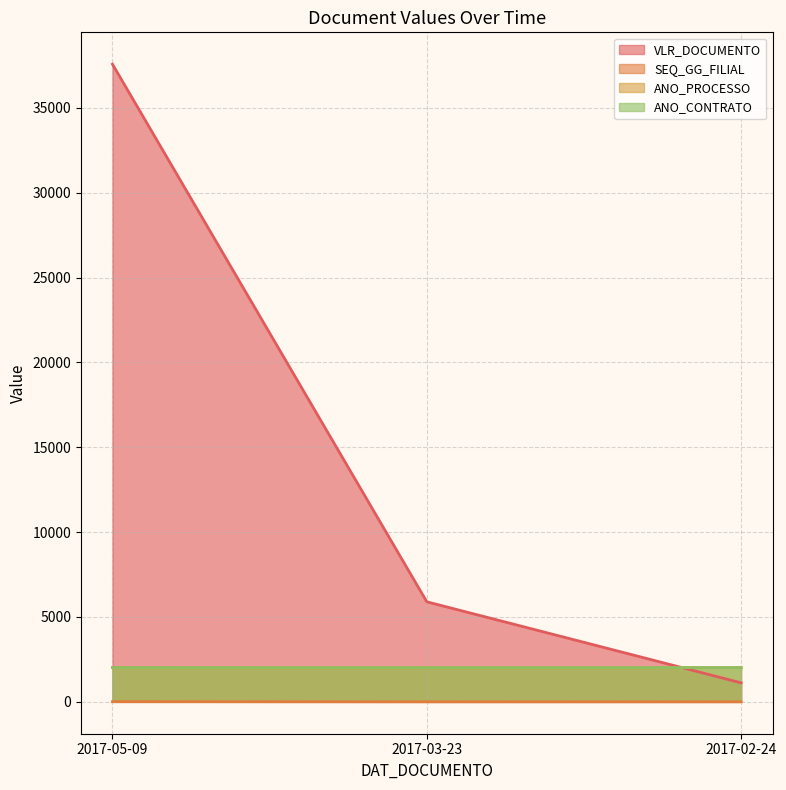

Reading left to right, extract all data points from this chart.

VLR_DOCUMENTO: 37566.3	5894.8	1118.7
SEQ_GG_FILIAL: 10.0	1.0	1.0
ANO_PROCESSO: 2017.0	2015.0	2016.0
ANO_CONTRATO: 2017.0	2015.0	2016.0